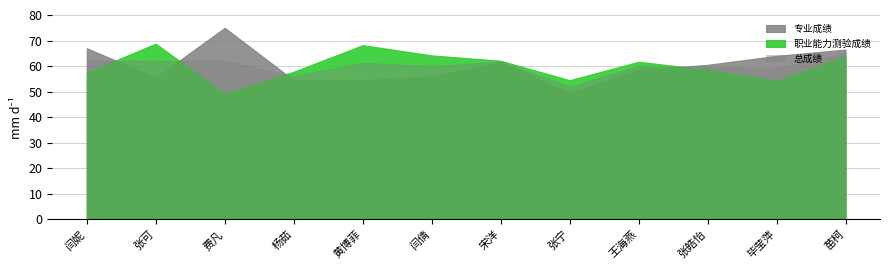

What is the sum of the 专业成绩 values at 张皓怡 and 毕莹萍?

124.5